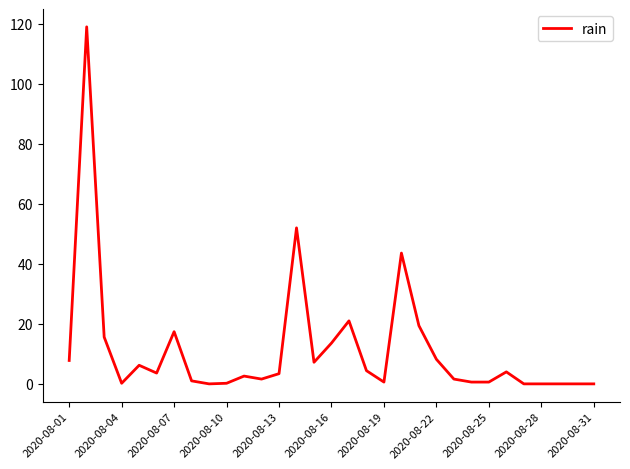

What is the maximum value shown in the chart?

119.0